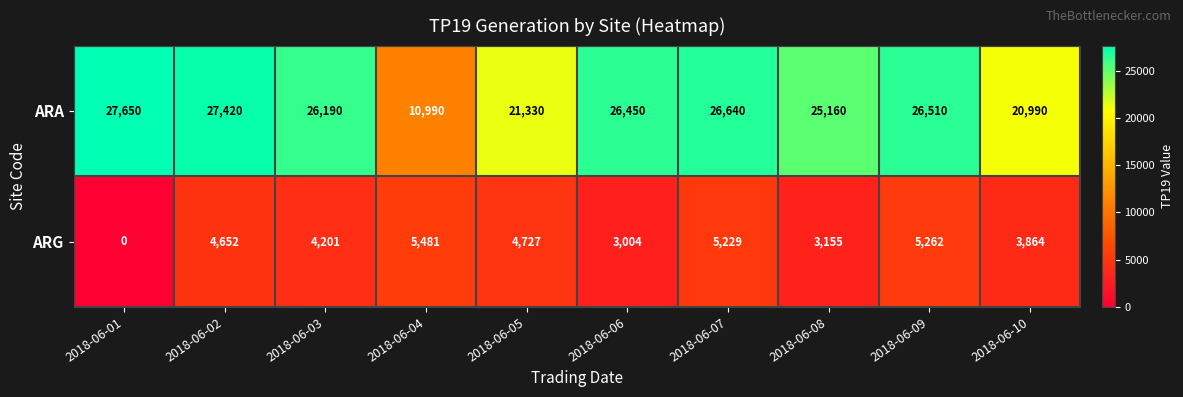

Reading right to left, what are all the values shown in this chart?

ARA: 2018-06-10=20990	2018-06-09=26510	2018-06-08=25160	2018-06-07=26640	2018-06-06=26450	2018-06-05=21330	2018-06-04=10990	2018-06-03=26190	2018-06-02=27420	2018-06-01=27650
ARG: 2018-06-10=3864	2018-06-09=5262	2018-06-08=3155	2018-06-07=5229	2018-06-06=3004	2018-06-05=4727	2018-06-04=5481	2018-06-03=4201	2018-06-02=4652	2018-06-01=0